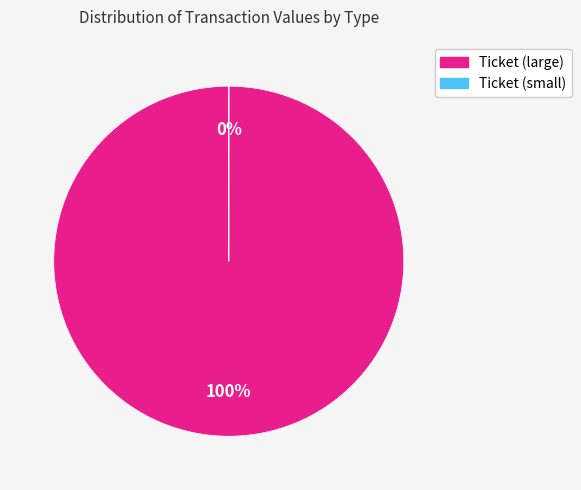

What is the change in value from Ticket (value=147.17639453) to Ticket (value=0.00839563)?

-147.2